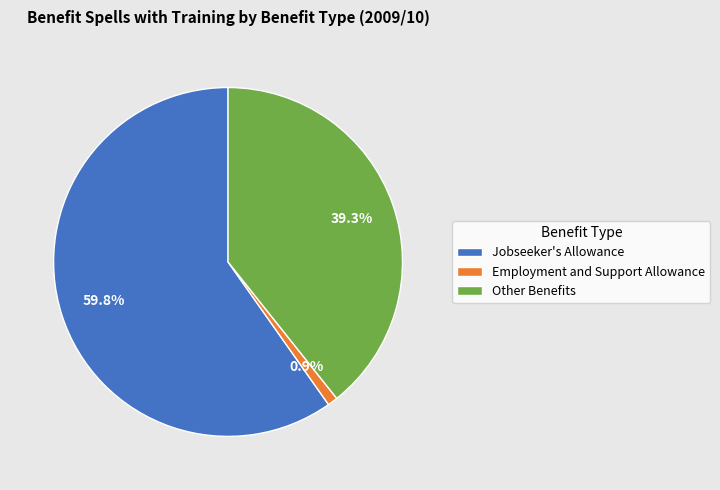

To the nearest percent, what is the combined percentage of Jobseeker's Allowance and Other Benefits?

99%